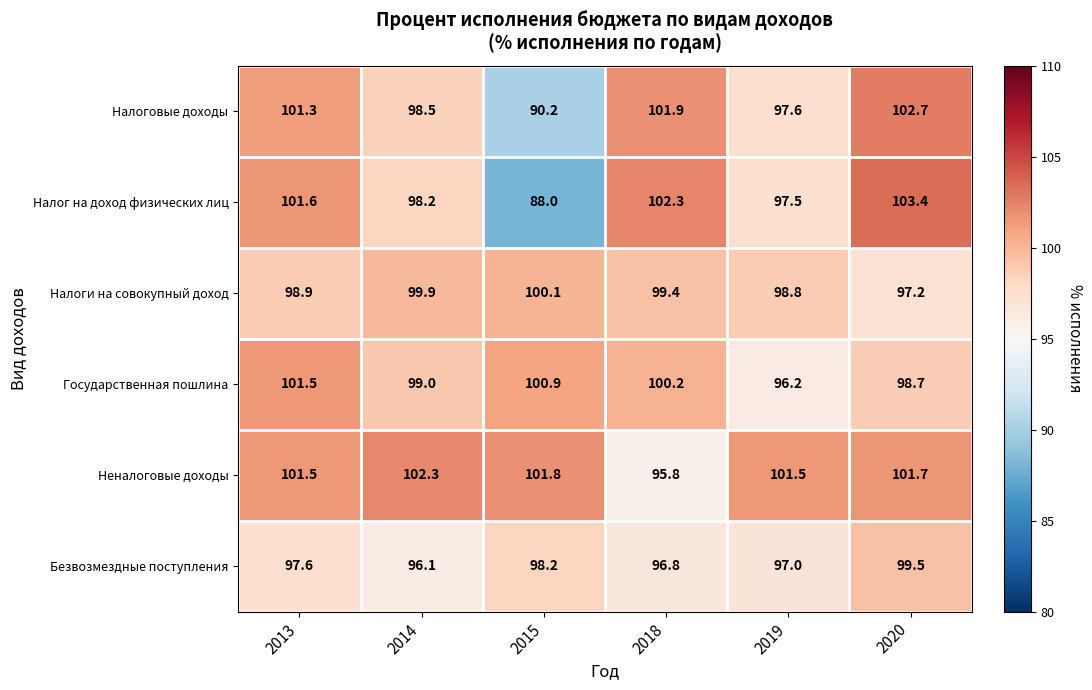

Between 2015 and 2020, which series saw the biggest shift?

Налог на доход физических лиц